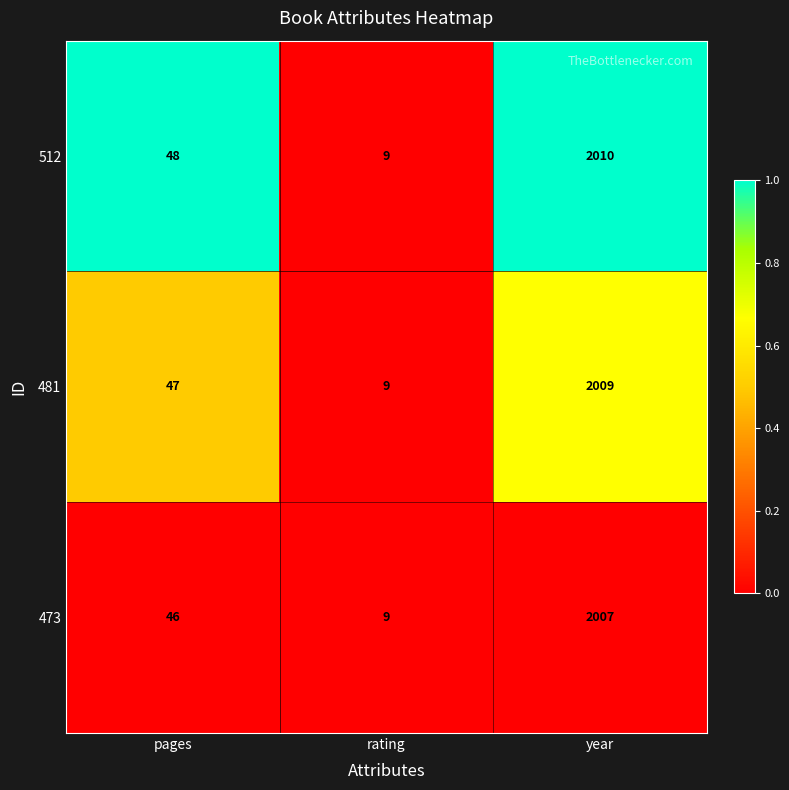

Is it true that 512 equals 2010 at year?

True